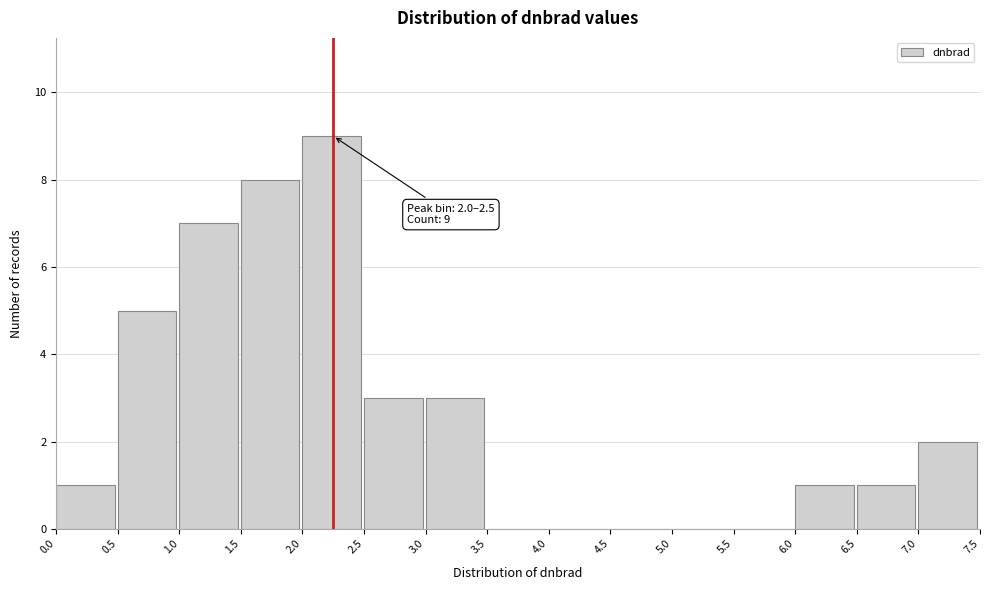

Which range on the x-axis has the tallest bar?

2.0 to 2.5